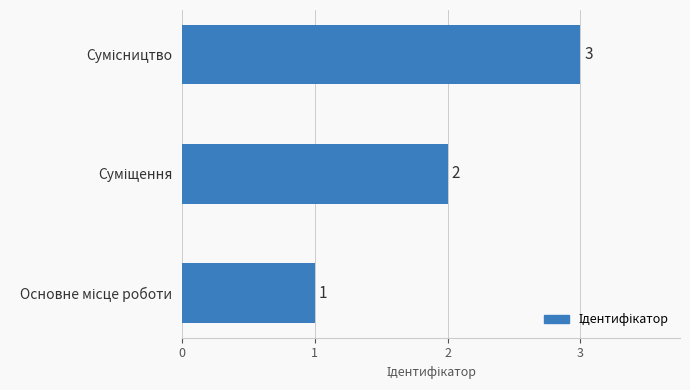

What is the maximum value shown in the chart?

3